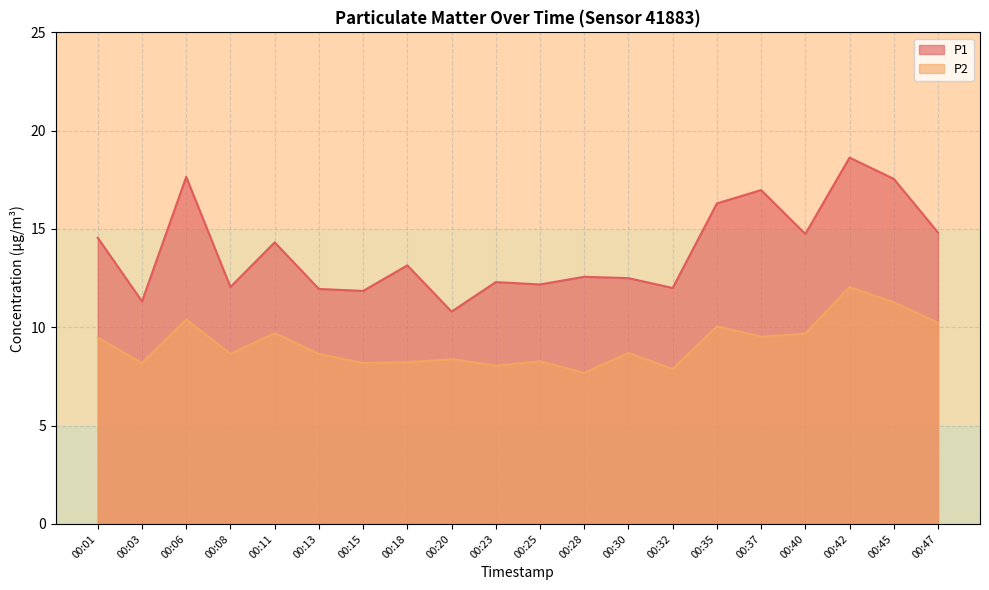

What is the difference between the highest and lowest values at 00:37?

7.5